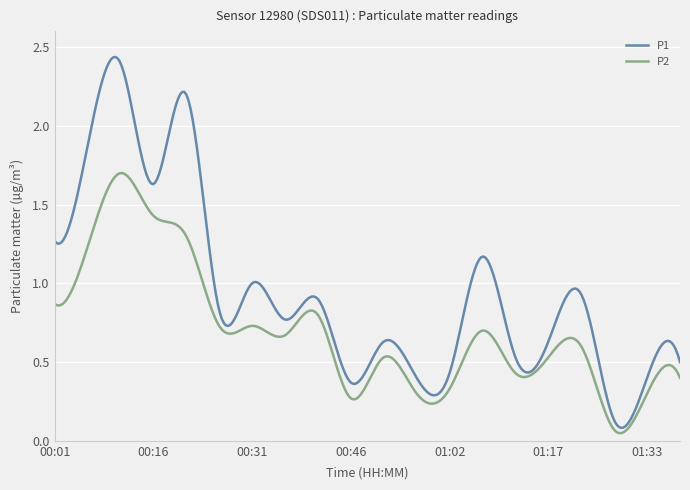

Does the chart have visible grid lines?

Yes